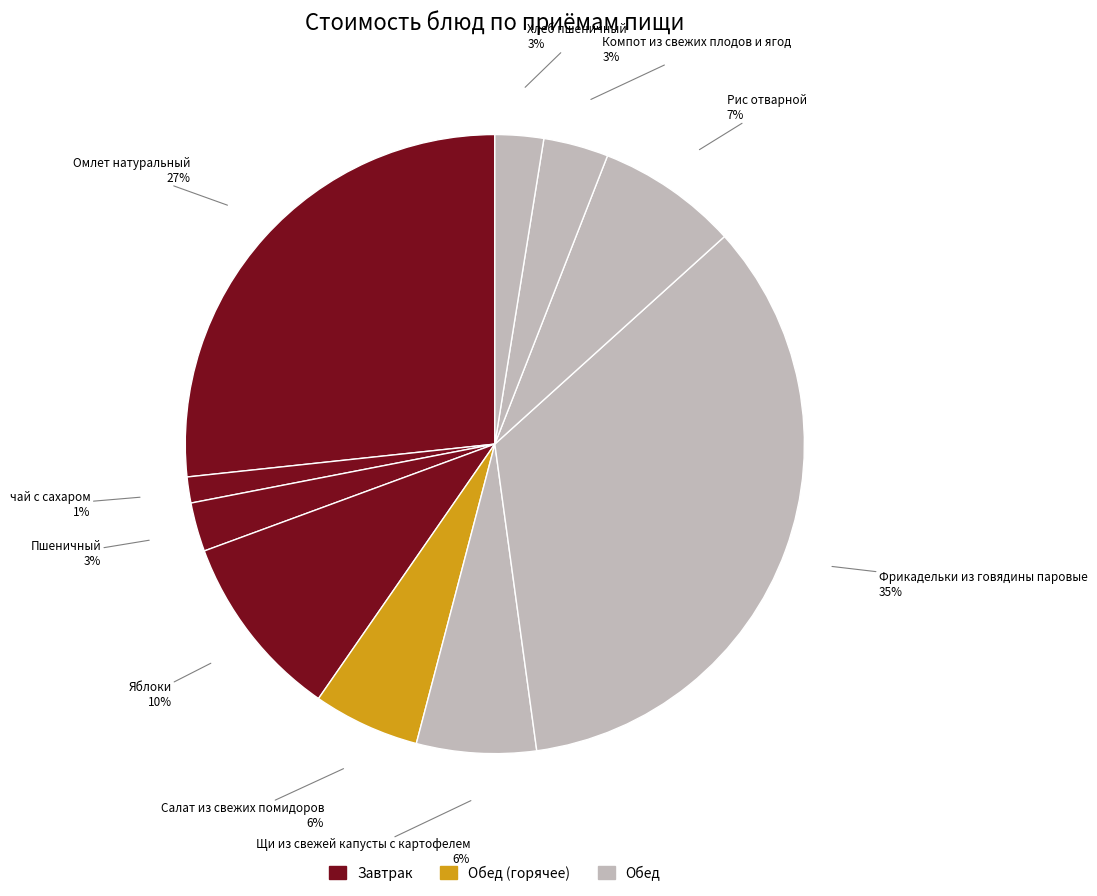

To the nearest percent, what is the average slice percentage?

10%